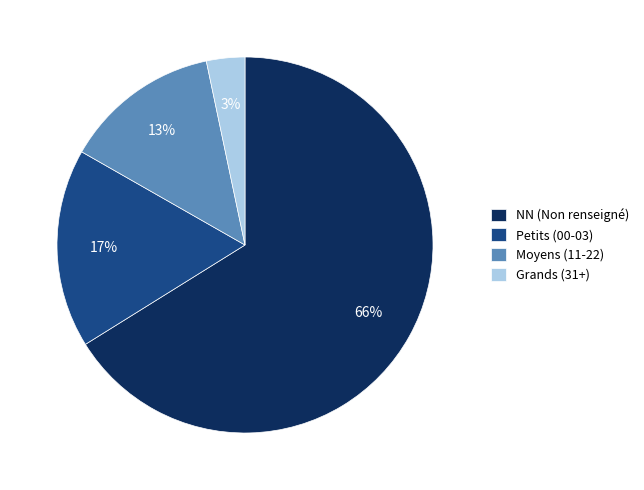

Which slice is the smallest?

Grands (31+)